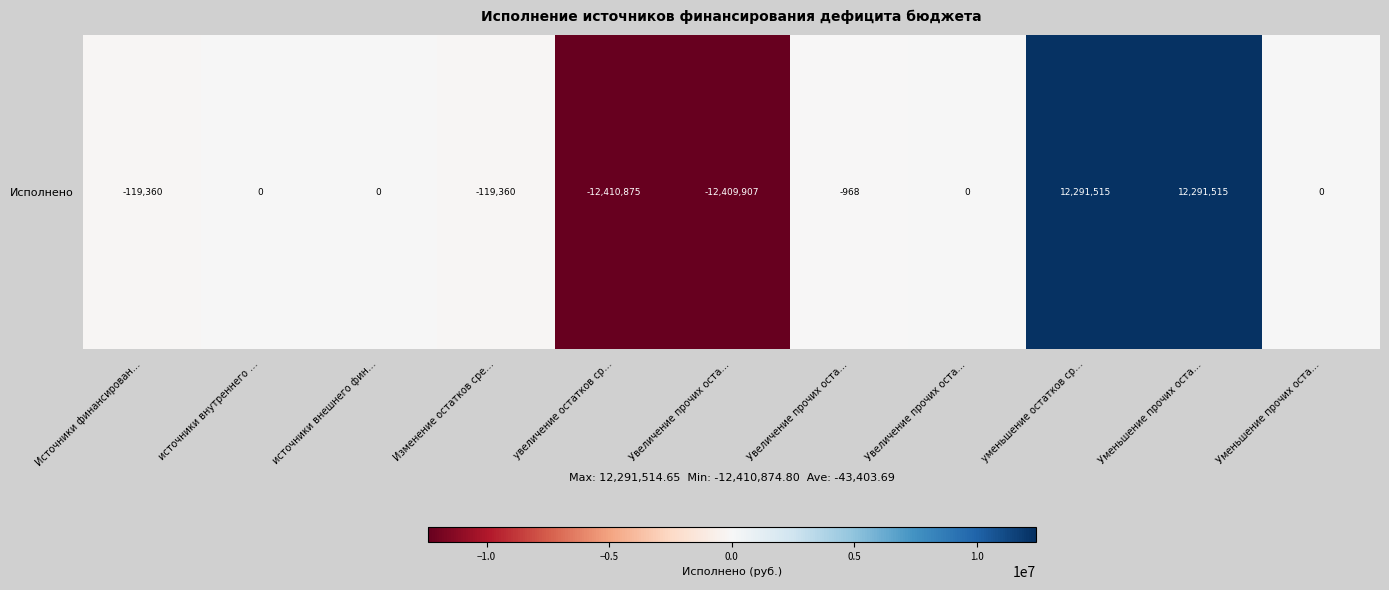

Where does the data first go above 0?

уменьшение остатков ср…